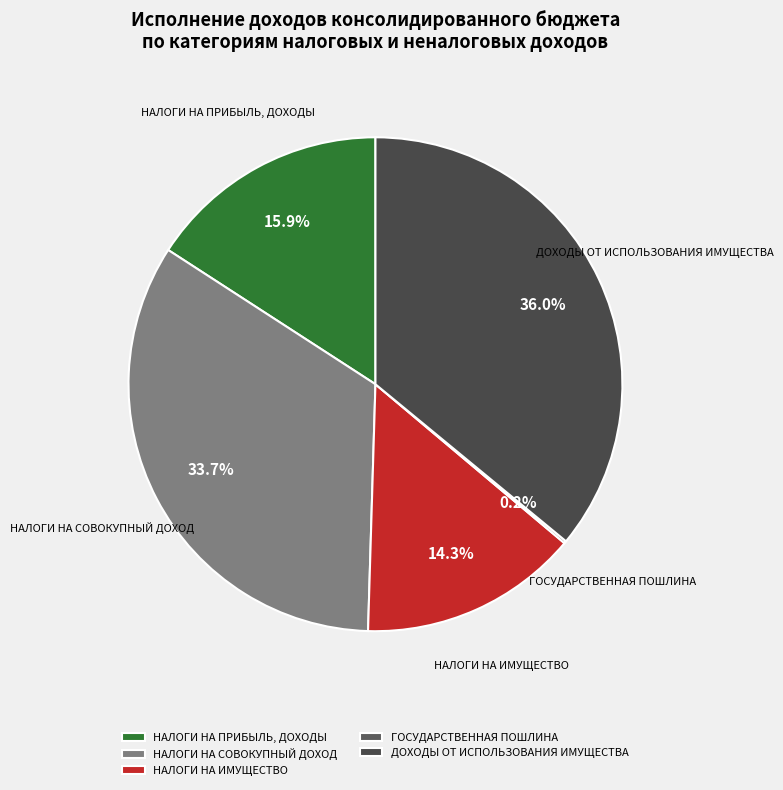

Does any single category account for the majority?

No